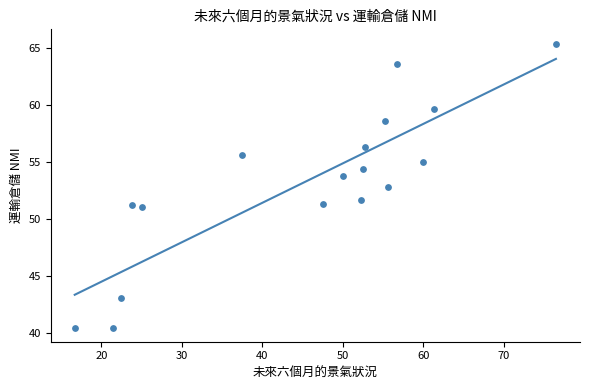

What Y value in the scatter plot is closest to 52?

51.7